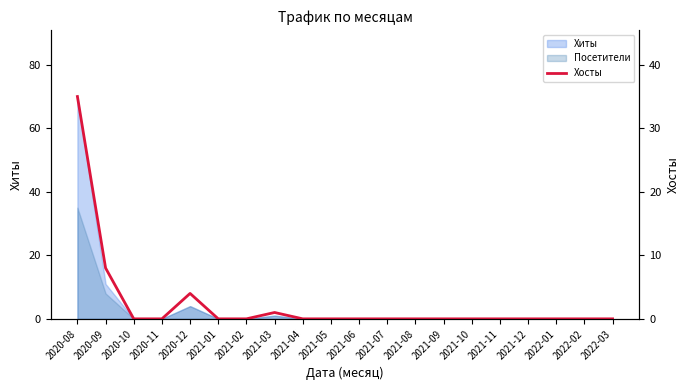

True or false: the data shows 0 at 2022-03.

True